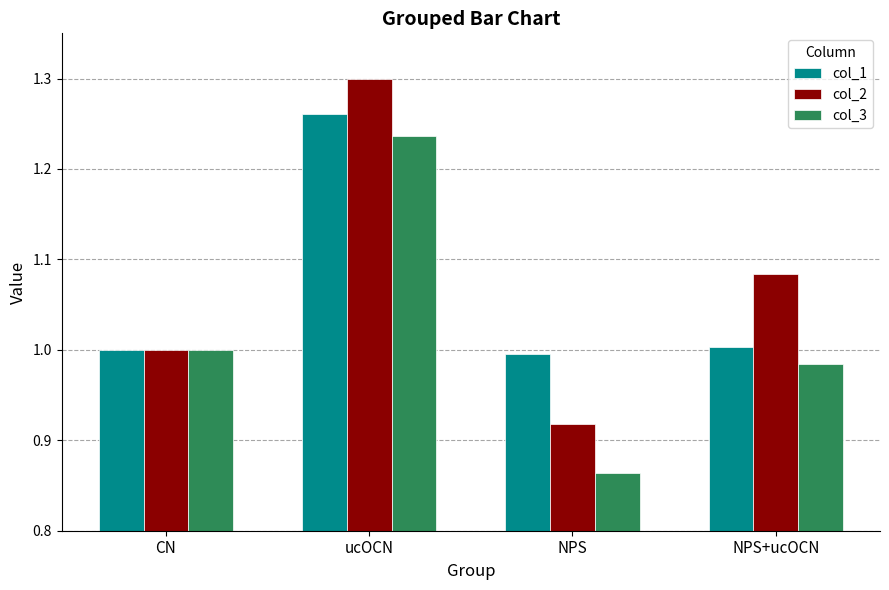

Which category has the lowest value across all series?

NPS